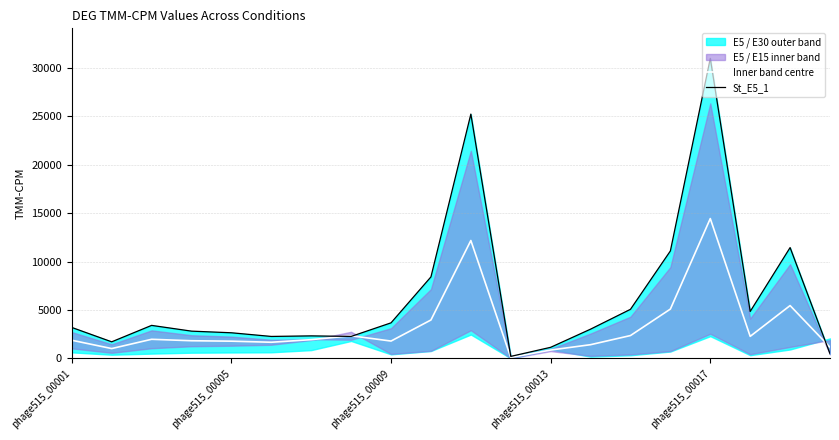

At which label does Inner band centre reach its peak?

phage515_00017